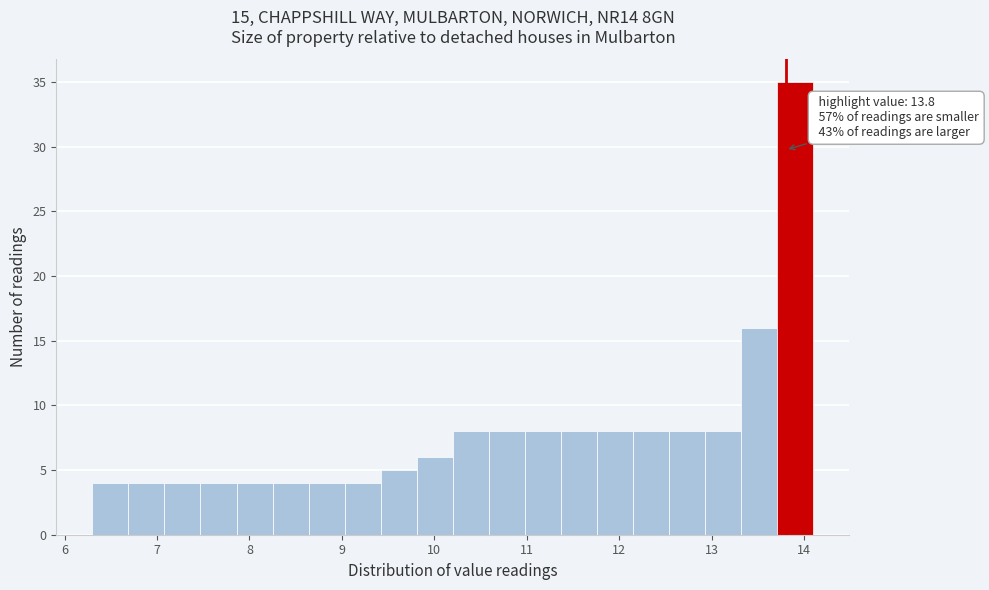

Read against the x-axis, roughly where is the centre of the tallest bar?

13.9